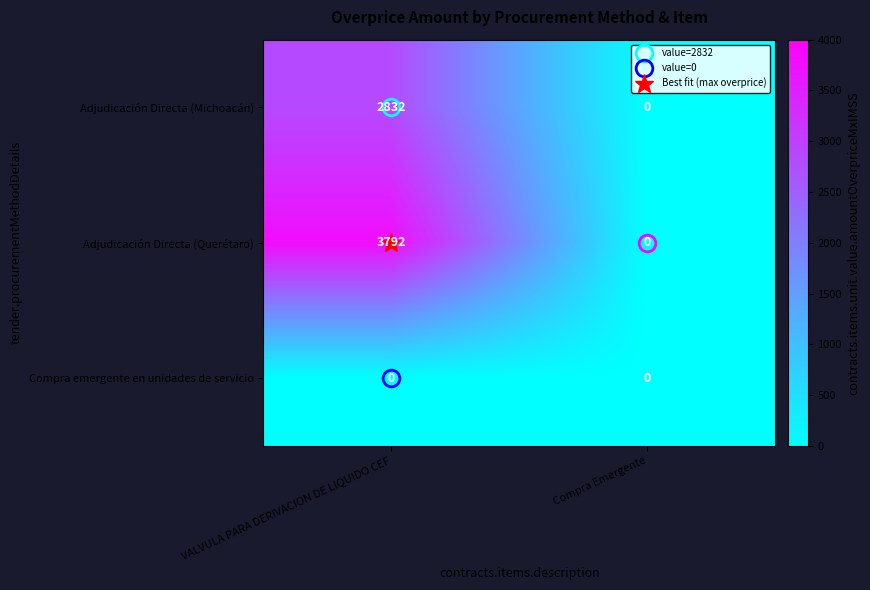

Count the number of categories in the chart.

2